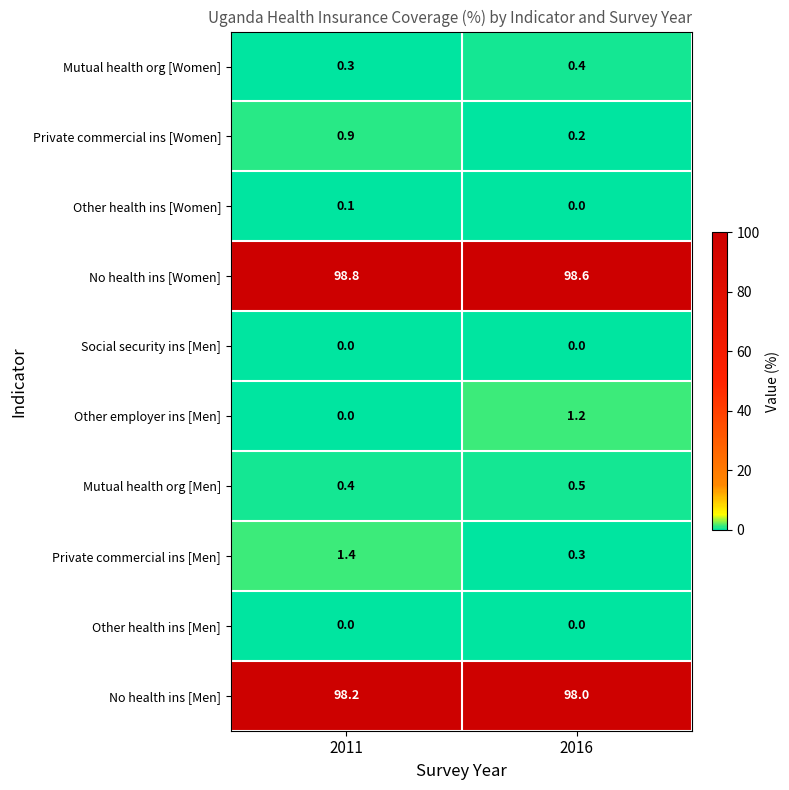

At how many categories does at least one series exceed 65?

2